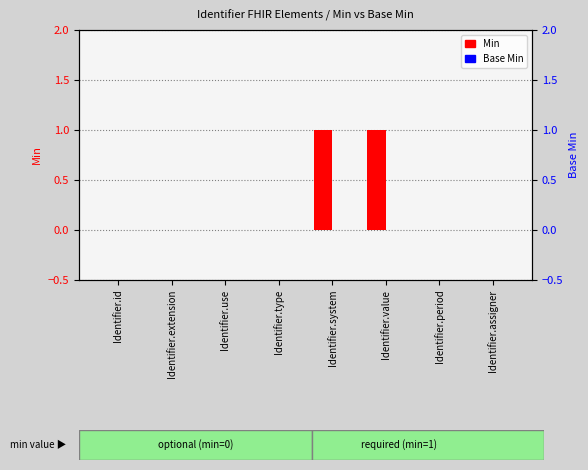

How many bars are there in each group?

2